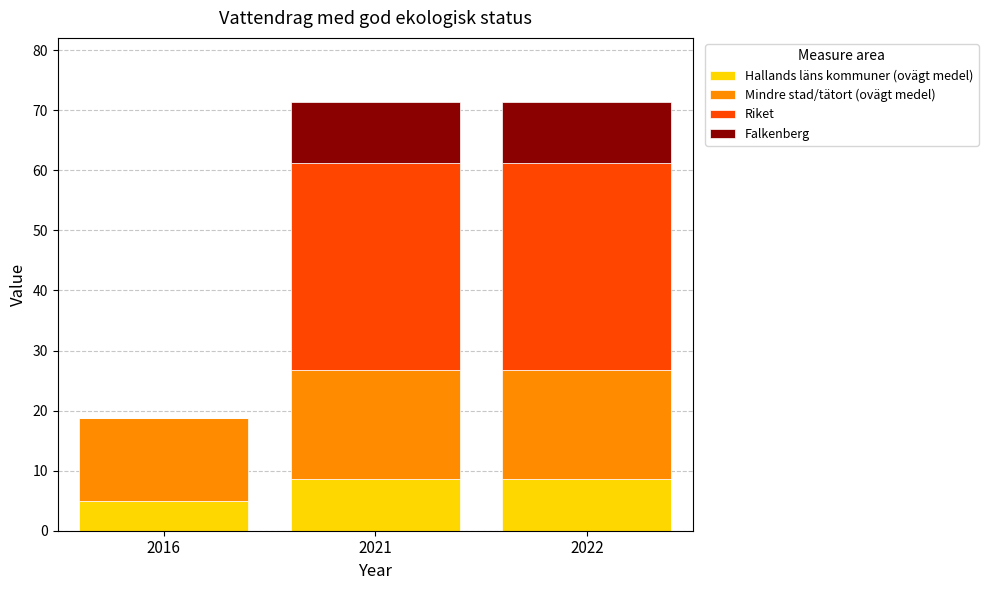

Reading left to right, list the values for the Hallands läns kommuner (ovägt medel) series.

2016=5.0	2021=8.6	2022=8.6